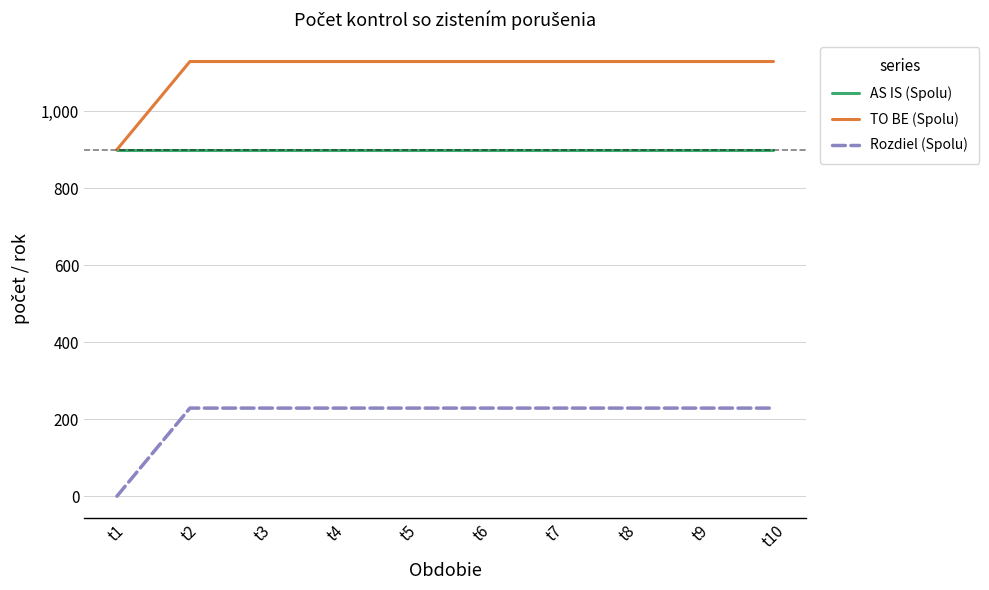

The value of TO BE (Spolu) at t2 is 412.8. True or false?

False